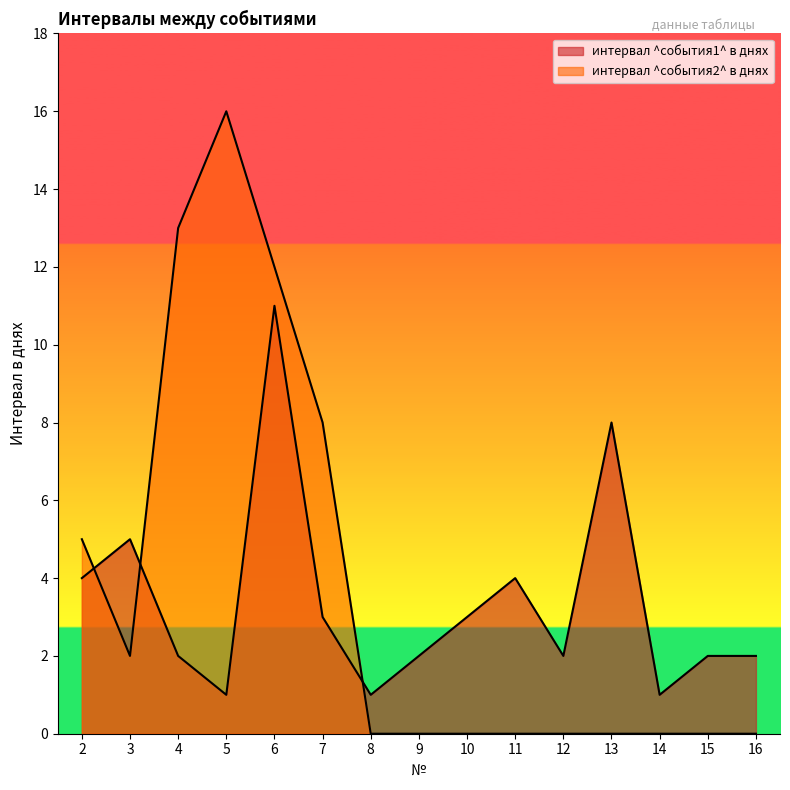

How many interior local peaks does the интервал ^события1^ в днях series have?

4